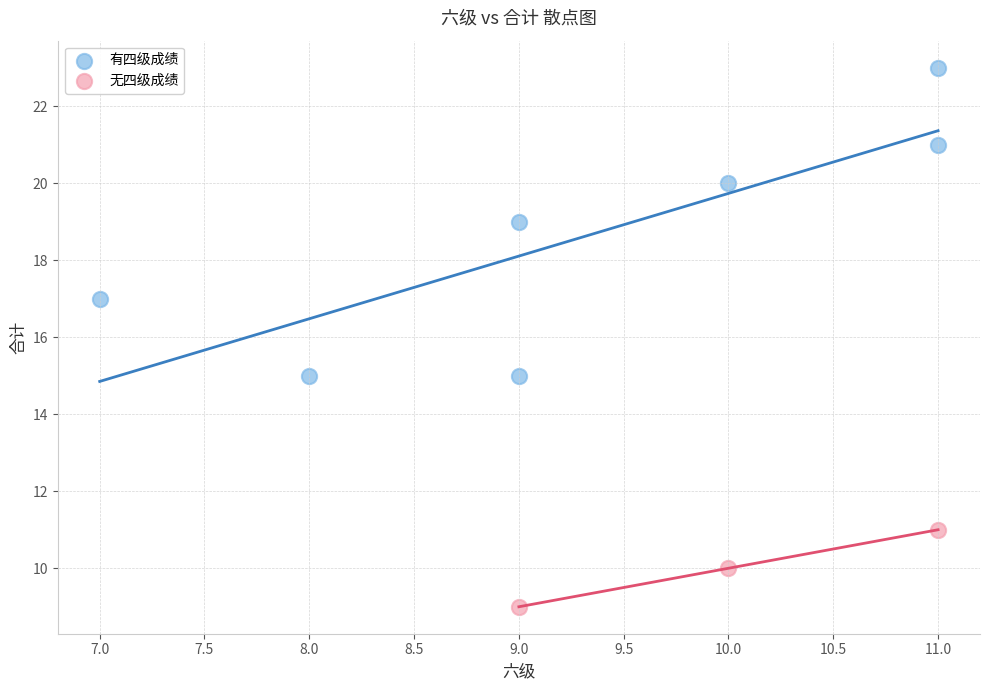

Which series reaches the maximum Y coordinate?

有四级成绩